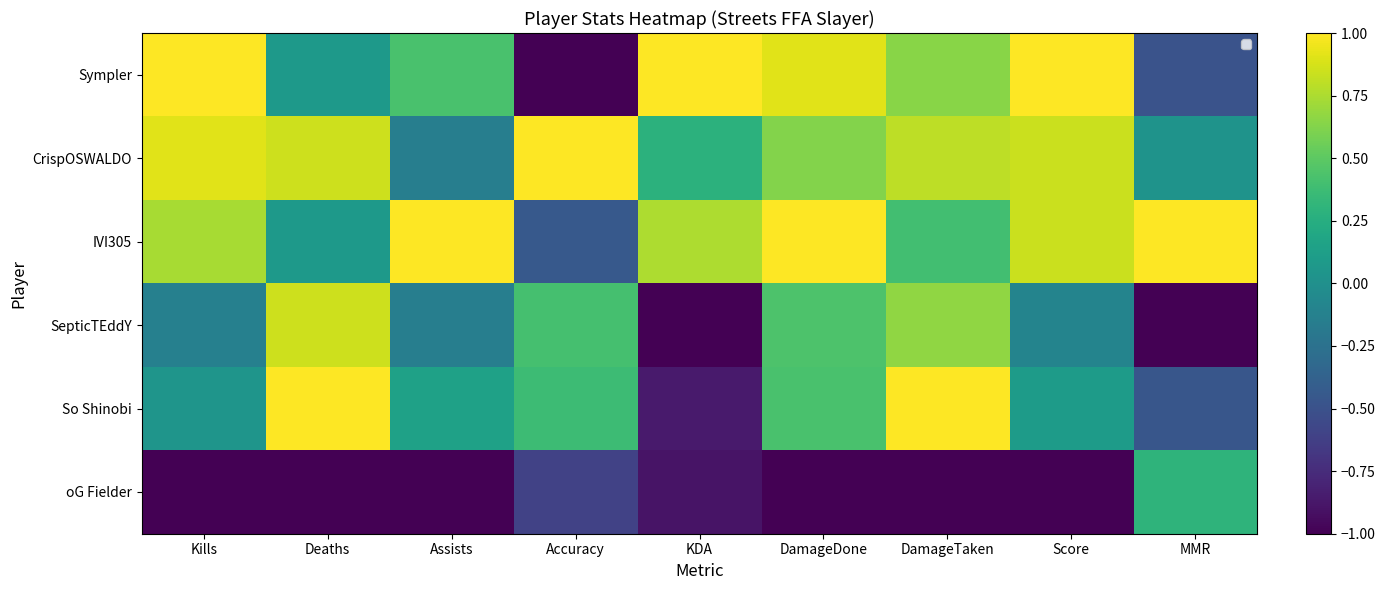

How many negative values does the SepticTEddY series have?

5